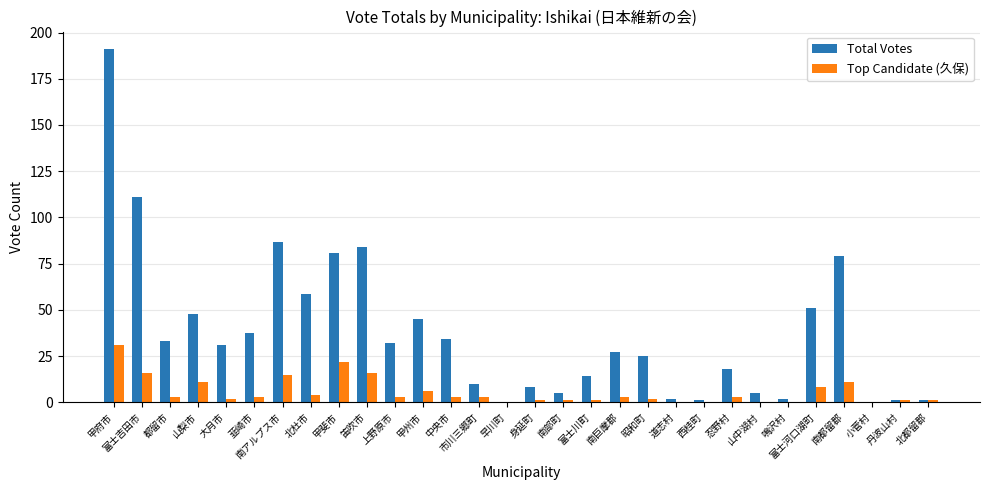

Where is Total Votes nearest to the value 95?

南アルプス市